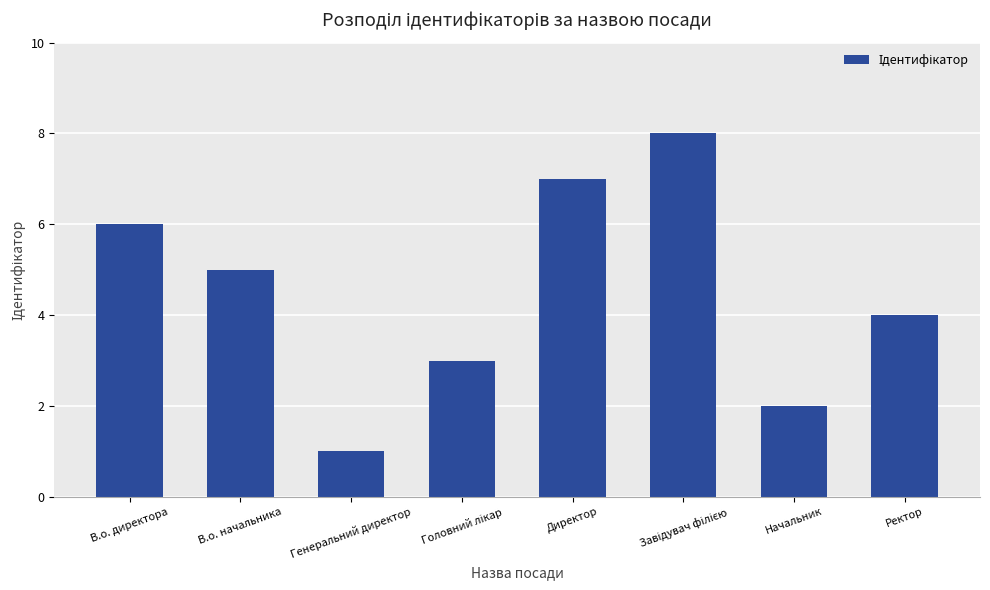

The value at В.о. директора is 6. True or false?

True